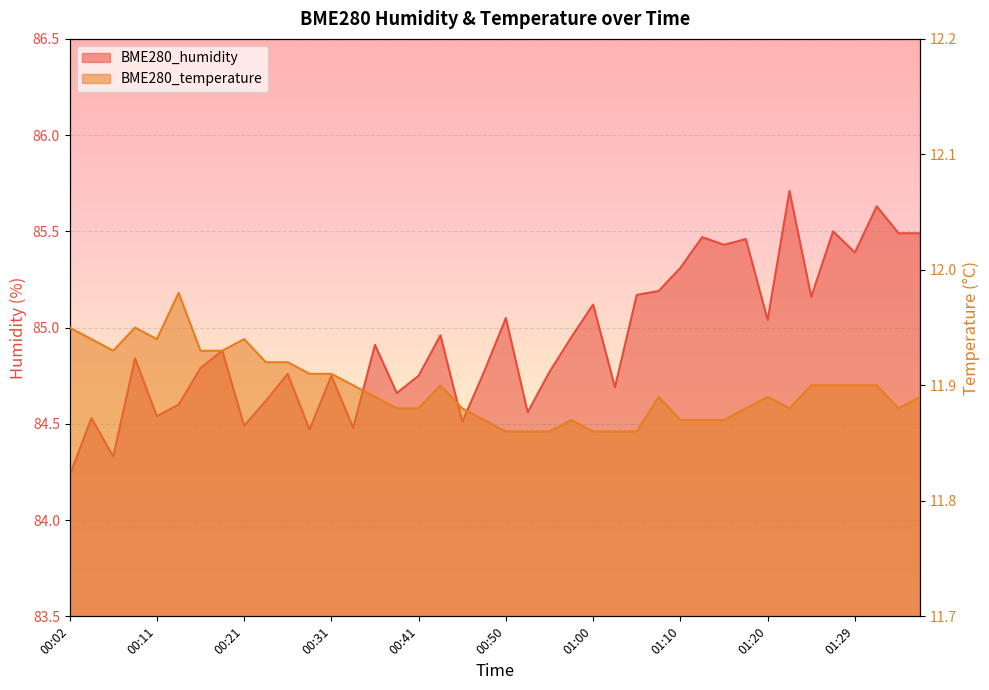

Is it true that BME280_humidity equals 45.5 at 00:14?

False